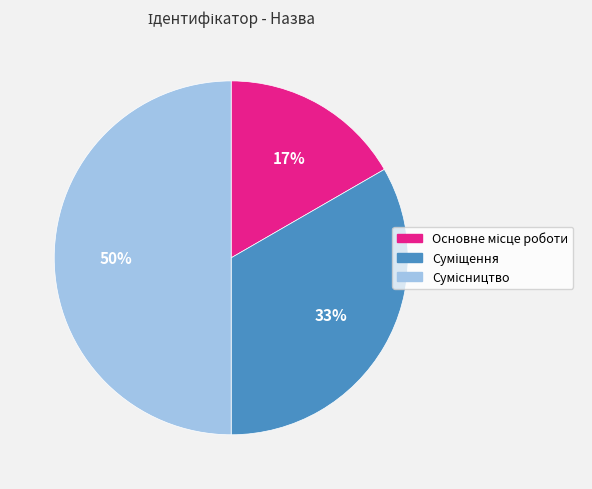

To the nearest percent, what is the difference between the largest and smallest slice percentages?

33%